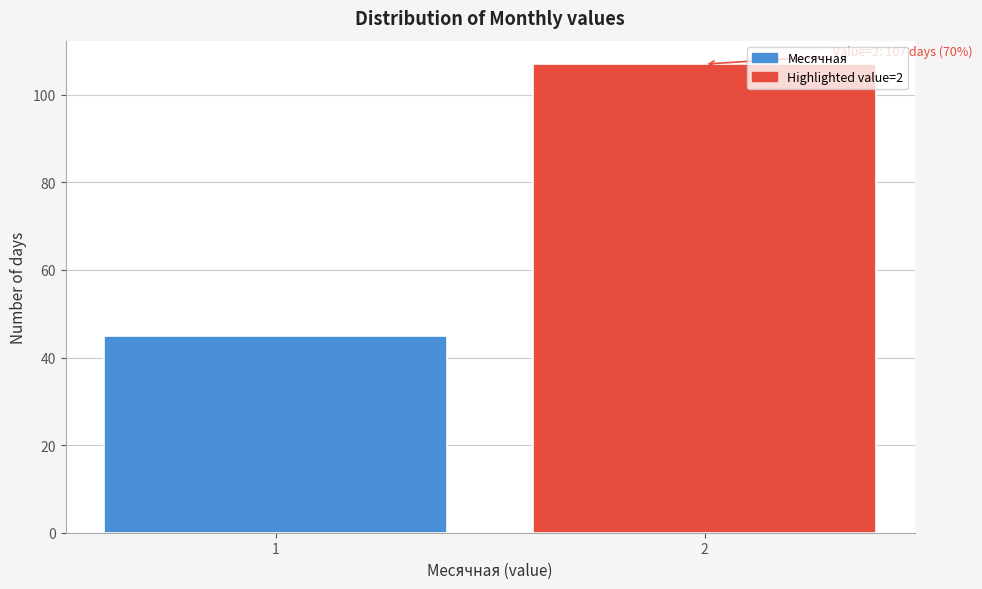

Reading left to right, list all the values displayed in this chart.

1=45	2=107